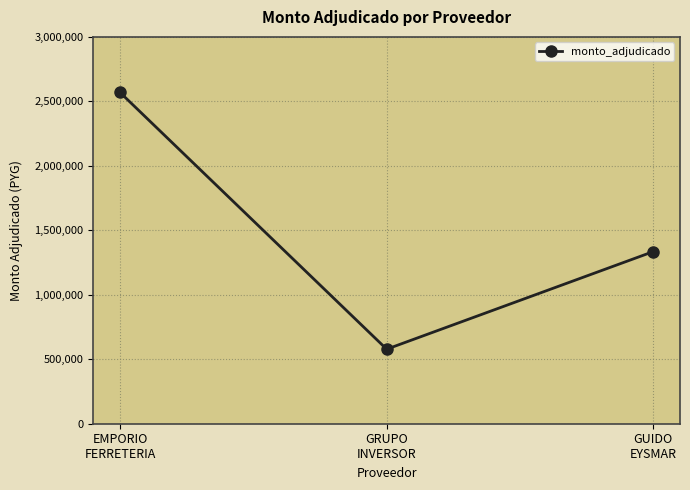

True or false: the data shows 464784 at GUIDO
EYSMAR.

False